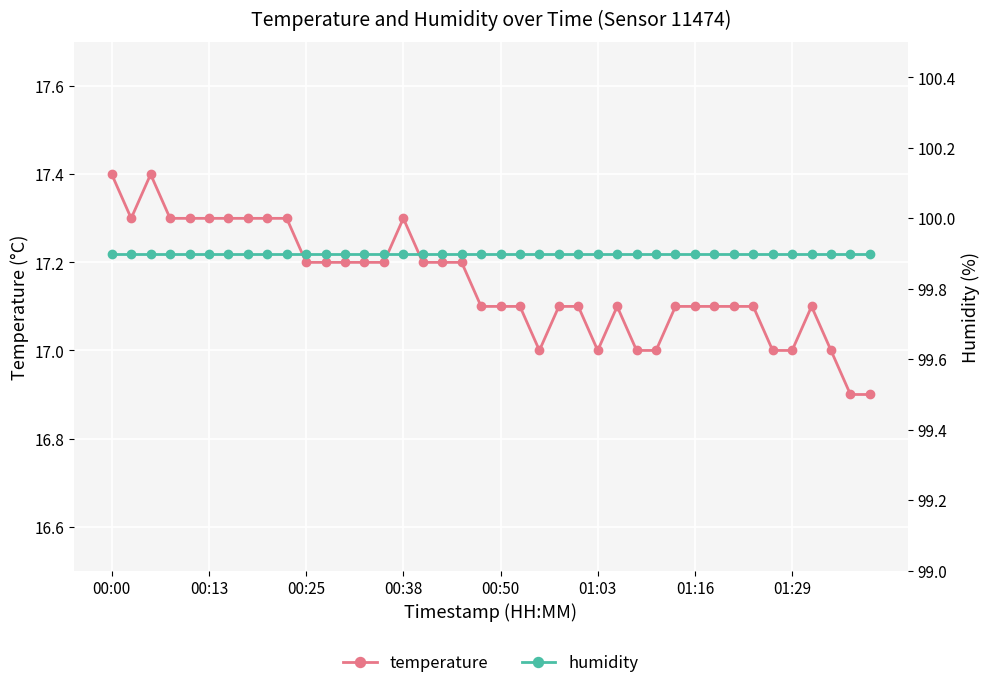

True or false: temperature and humidity intersect in this chart.

False